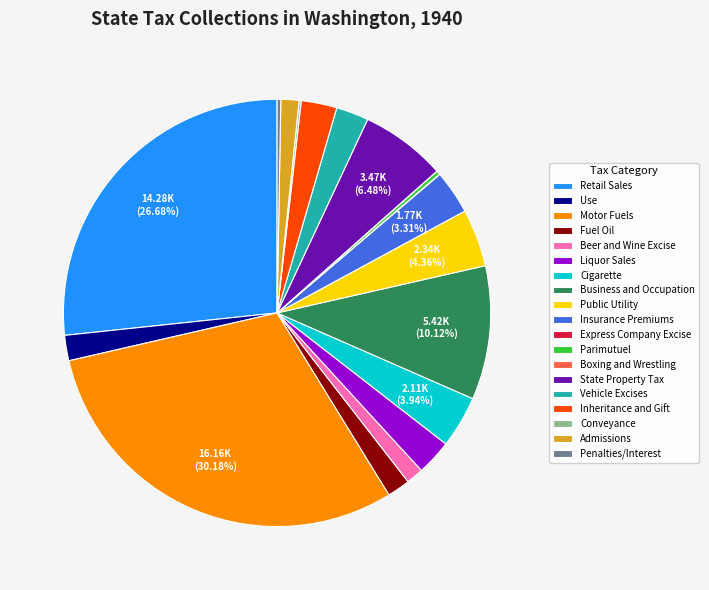

True or false: Fuel Oil accounts for 16% of the total.

False